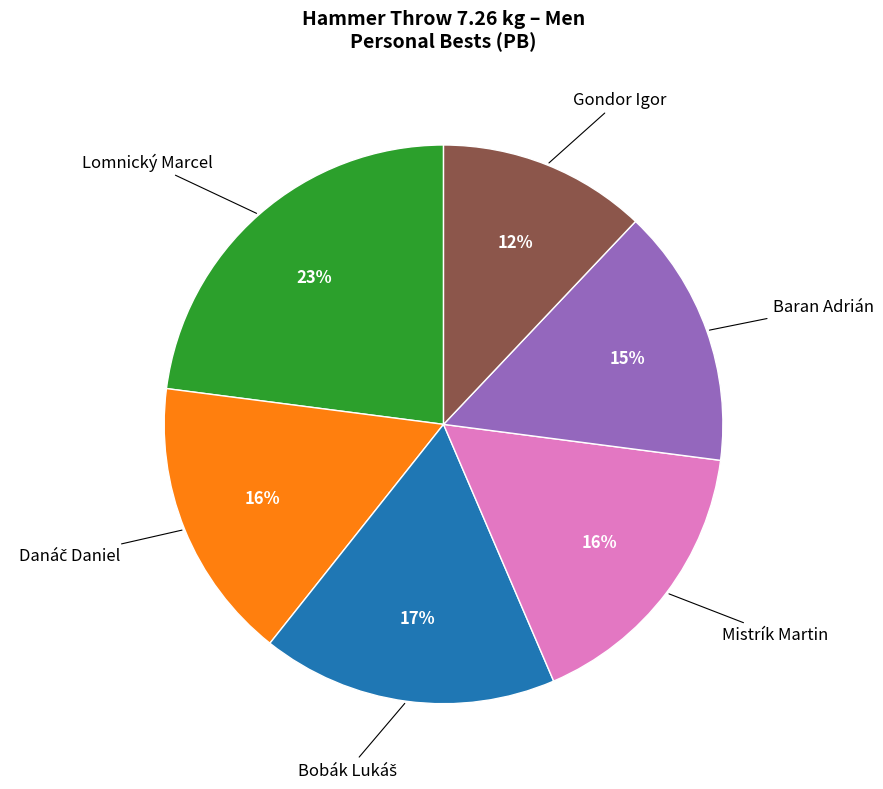

Does any single category account for the majority?

No